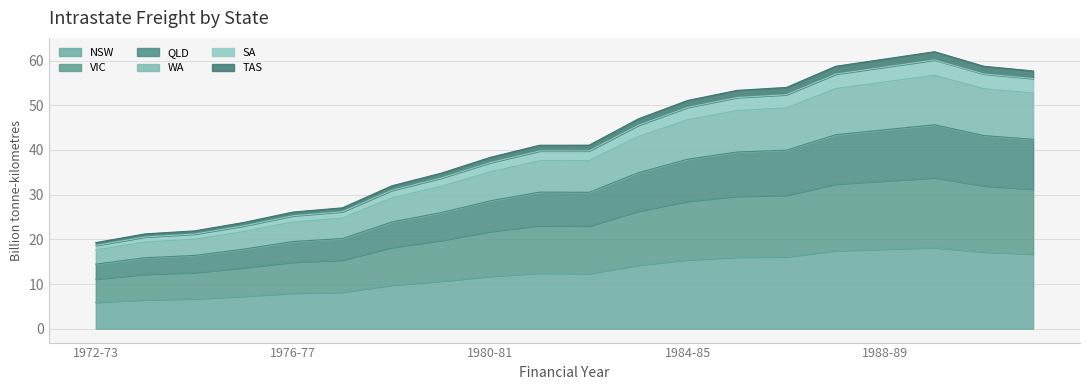

What is the minimum value for NSW?

5.9